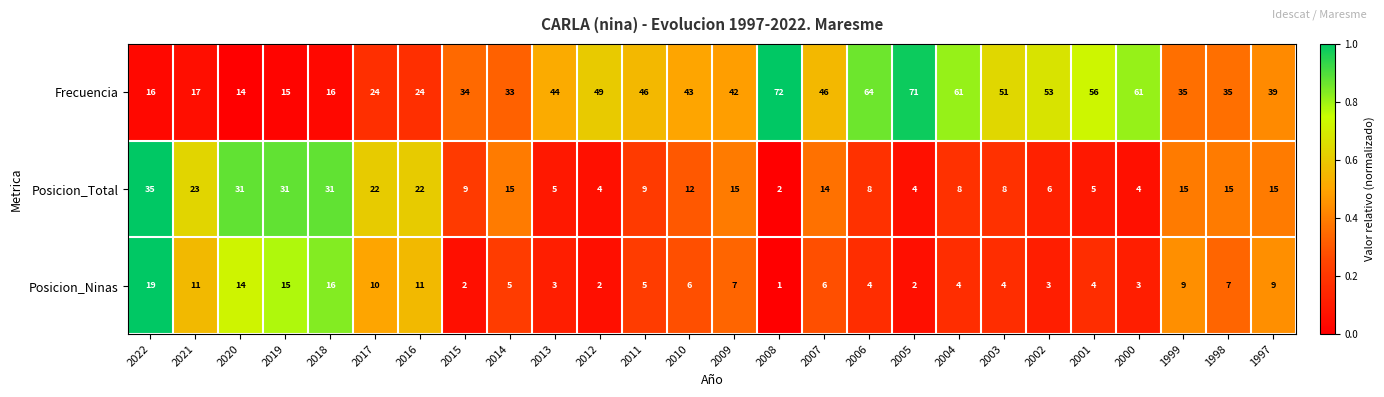

What is the average value of the Posicion_Total series?

14